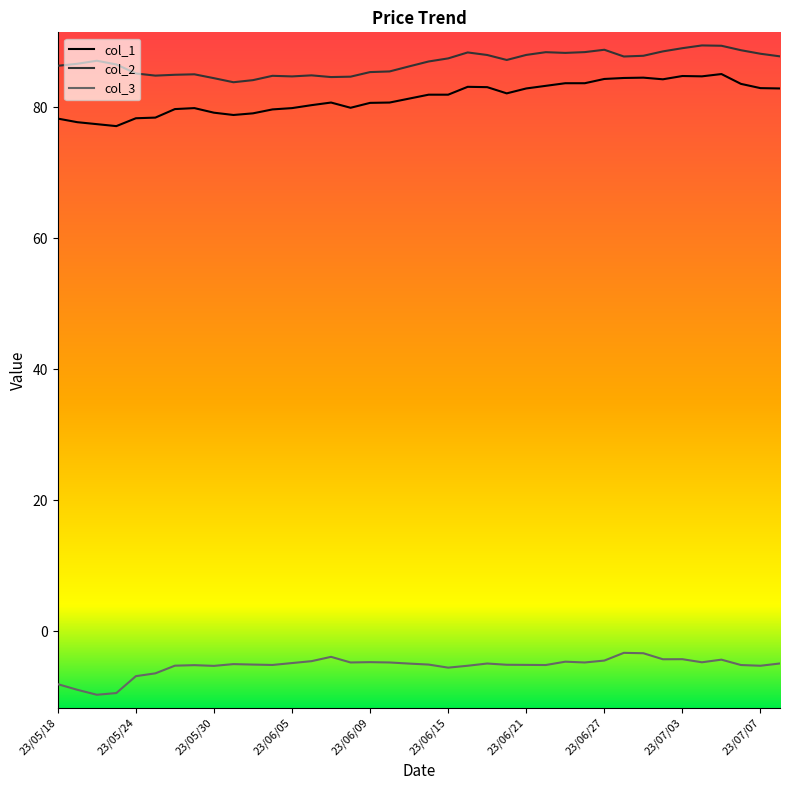

Which series has the largest total across all categories?

col_2